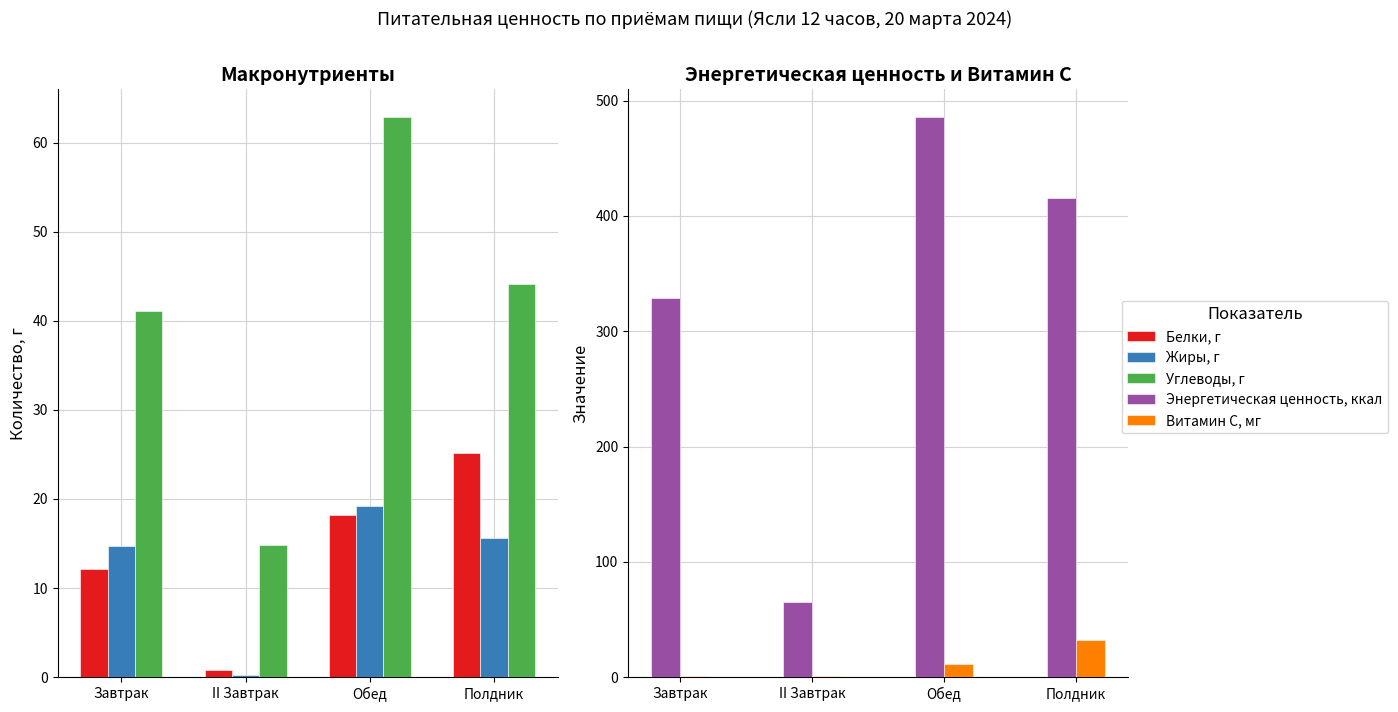

What is the label of the 3rd bar from the left?

Обед